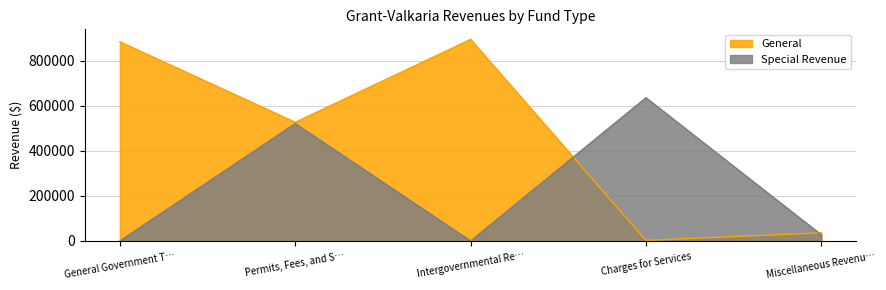

Which category has the highest value across all series?

Intergovernmental Re…